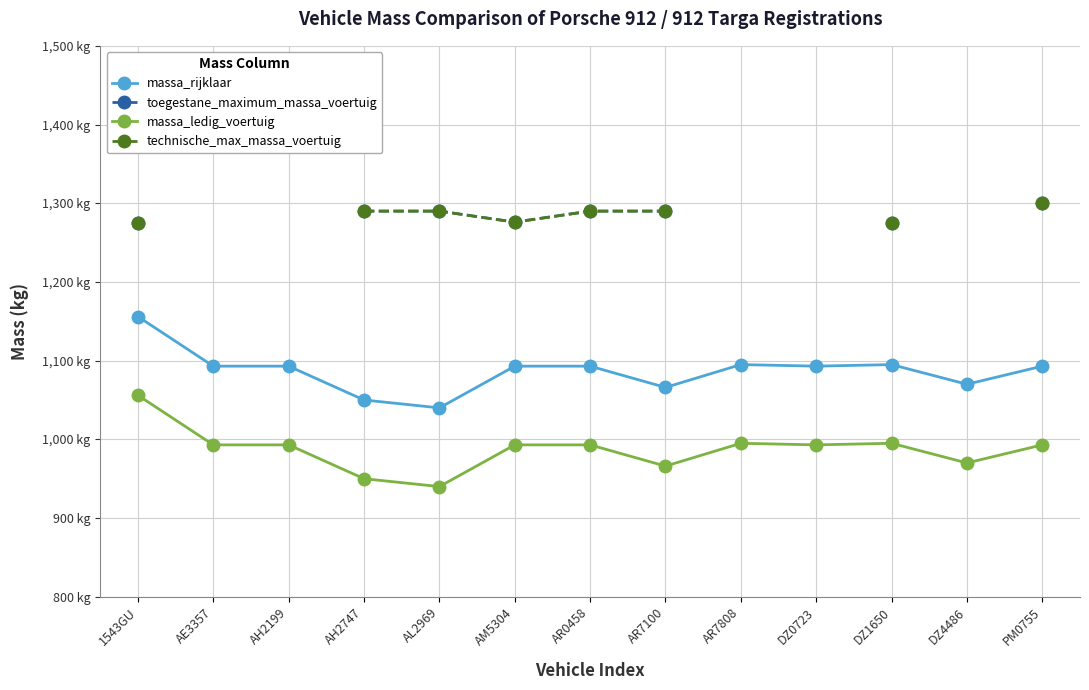

How many lines are shown in the chart?

4